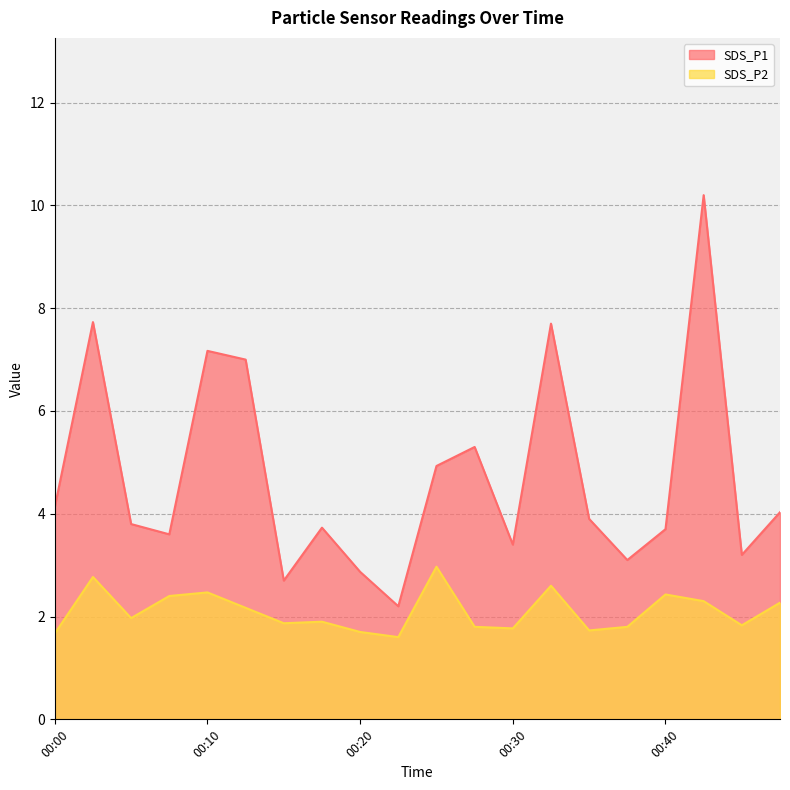

What is the difference between the maximum and minimum values in the SDS_P2 series?

1.4